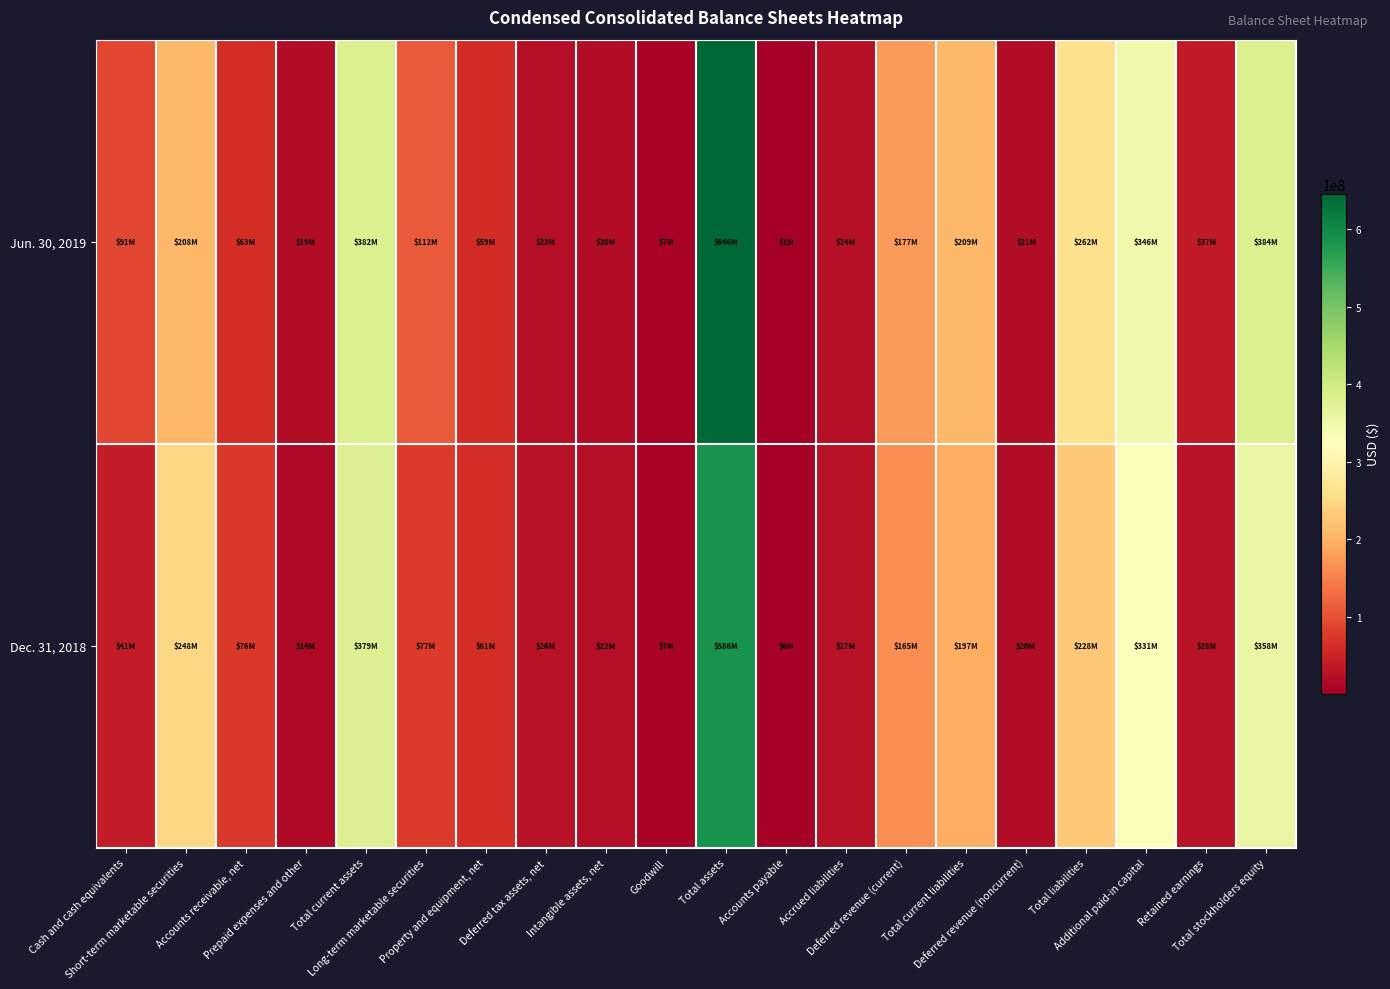

Which has a higher value, Accounts receivable, net or Total current liabilities?

Total current liabilities